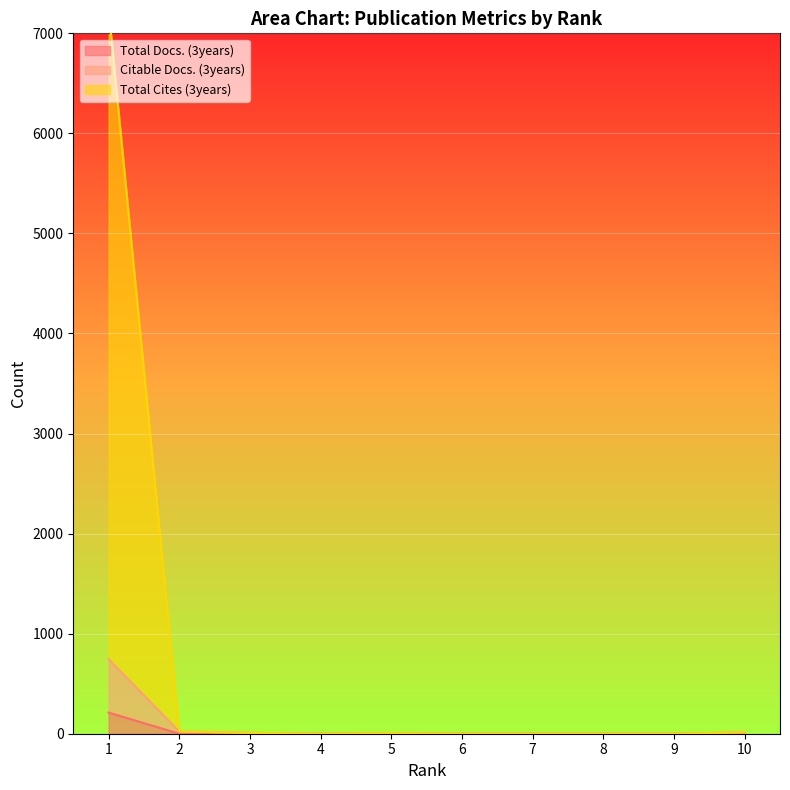

Where is the first local minimum for Citable Docs. (3years)?

4